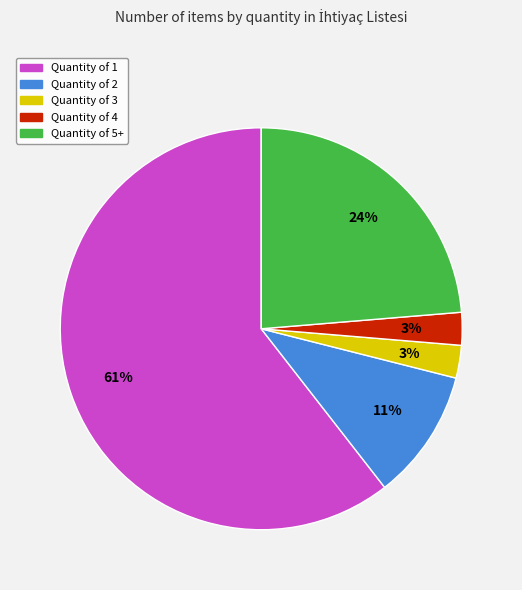

Is there any slice that represents more than half of the pie?

Yes